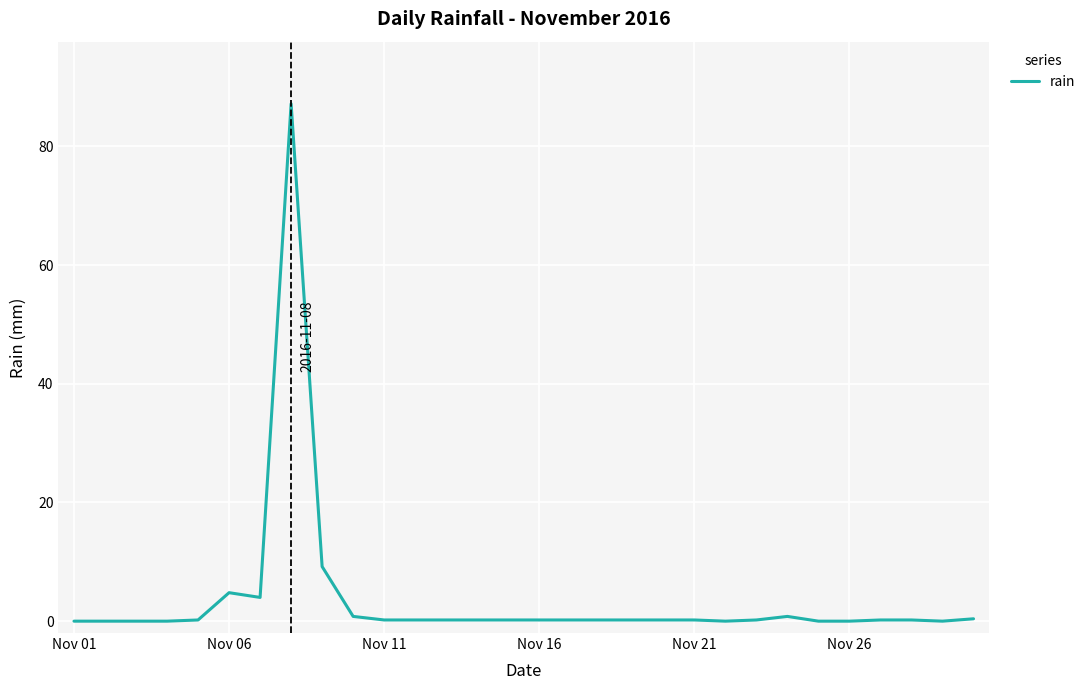

What is the maximum value shown in the chart?

87.2